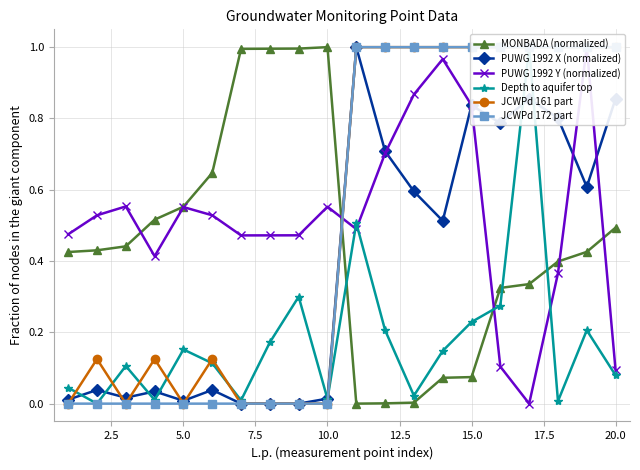

Reading left to right, extract all data points from this chart.

MONBADA (normalized): 0.4	0.4	0.4	0.5	0.6	0.6	1.0	1.0	1.0	1.0	0.0	0.0	0.0	0.1	0.1	0.3	0.3	0.4	0.4	0.5
PUWG 1992 X (normalized): 0.0	0.0	0.0	0.0	0.0	0.0	0.0	0.0	0.0	0.0	1.0	0.7	0.6	0.5	0.8	0.8	0.9	0.8	0.6	0.9
PUWG 1992 Y (normalized): 0.5	0.5	0.6	0.4	0.6	0.5	0.5	0.5	0.5	0.6	0.5	0.7	0.9	1.0	0.8	0.1	0.0	0.4	1.0	0.1
Depth to aquifer top: 0.0	0.0	0.1	0.0	0.2	0.1	0.0	0.2	0.3	0.0	0.5	0.2	0.0	0.1	0.2	0.3	1.0	0.0	0.2	0.1
JCWPd 161 part: 0.0	0.1	0.0	0.1	0.0	0.1	0.0	0.0	0.0	0.0	1.0	1.0	1.0	1.0	1.0	1.0	1.0	1.0	1.0	1.0
JCWPd 172 part: 0.0	0.0	0.0	0.0	0.0	0.0	0.0	0.0	0.0	0.0	1.0	1.0	1.0	1.0	1.0	1.0	1.0	1.0	1.0	1.0